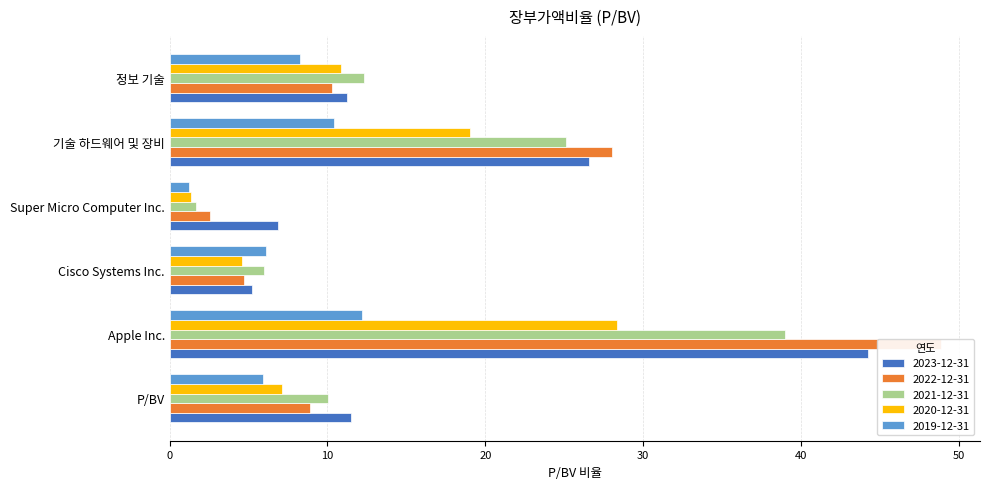

What are all the series names shown in the legend?

2023-12-31, 2022-12-31, 2021-12-31, 2020-12-31, 2019-12-31